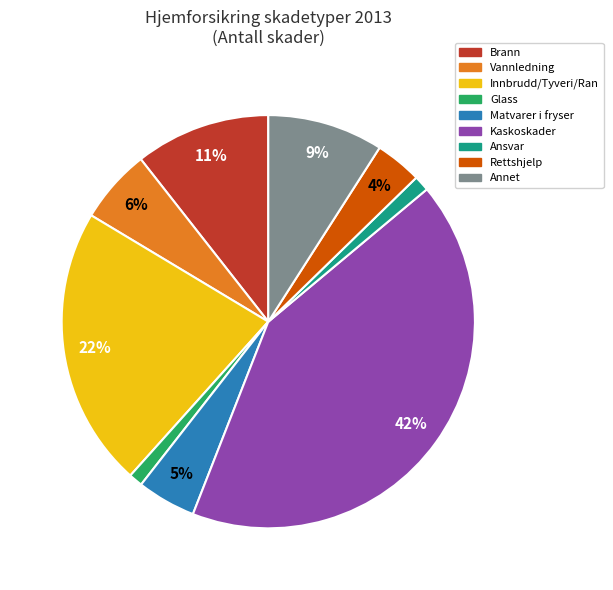

Does Rettshjelp account for over 50% of the chart?

No